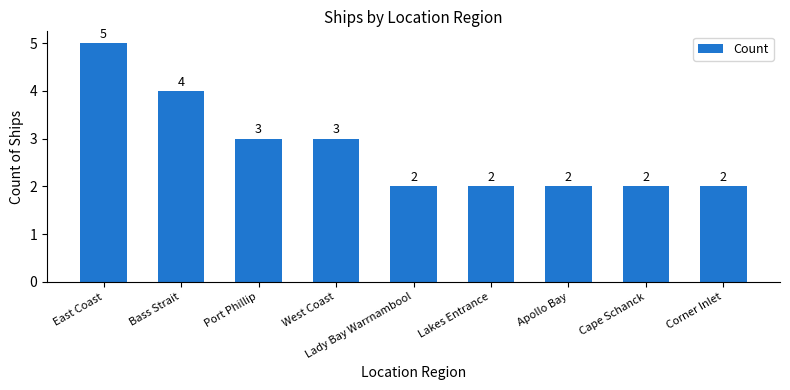

Reading left to right, transcribe all the data shown in this chart.

5	4	3	3	2	2	2	2	2